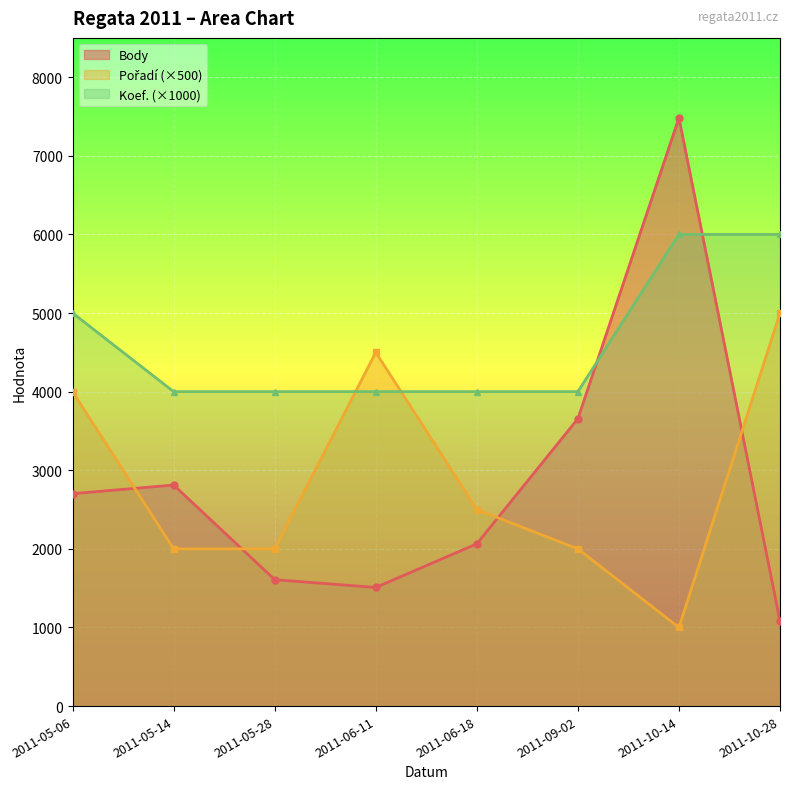

Reading left to right, what are all the values shown in this chart?

Body: 2702	2812	1608	1509	2064	3656	7483	1081
Pořadí (×500): 4000	2000	2000	4500	2500	2000	1000	5000
Koef. (×1000): 5000	4000	4000	4000	4000	4000	6000	6000